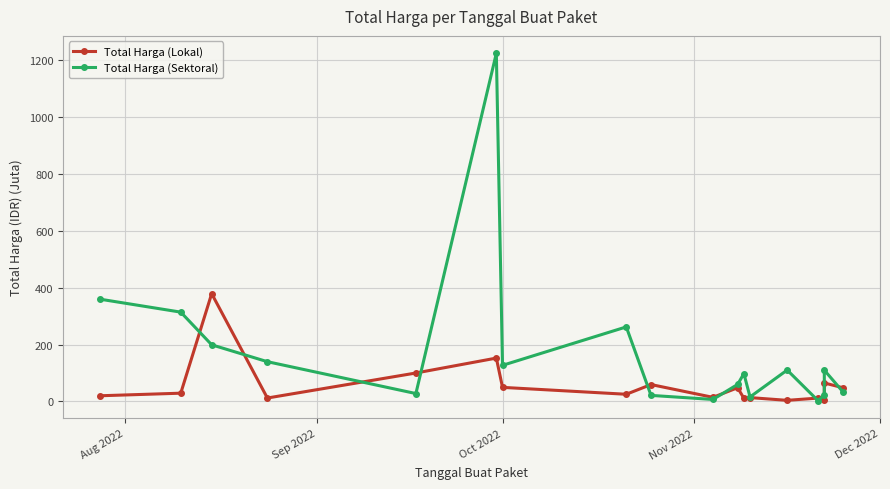

Between Oct 2022 and Aug 2022, which is larger?

Oct 2022